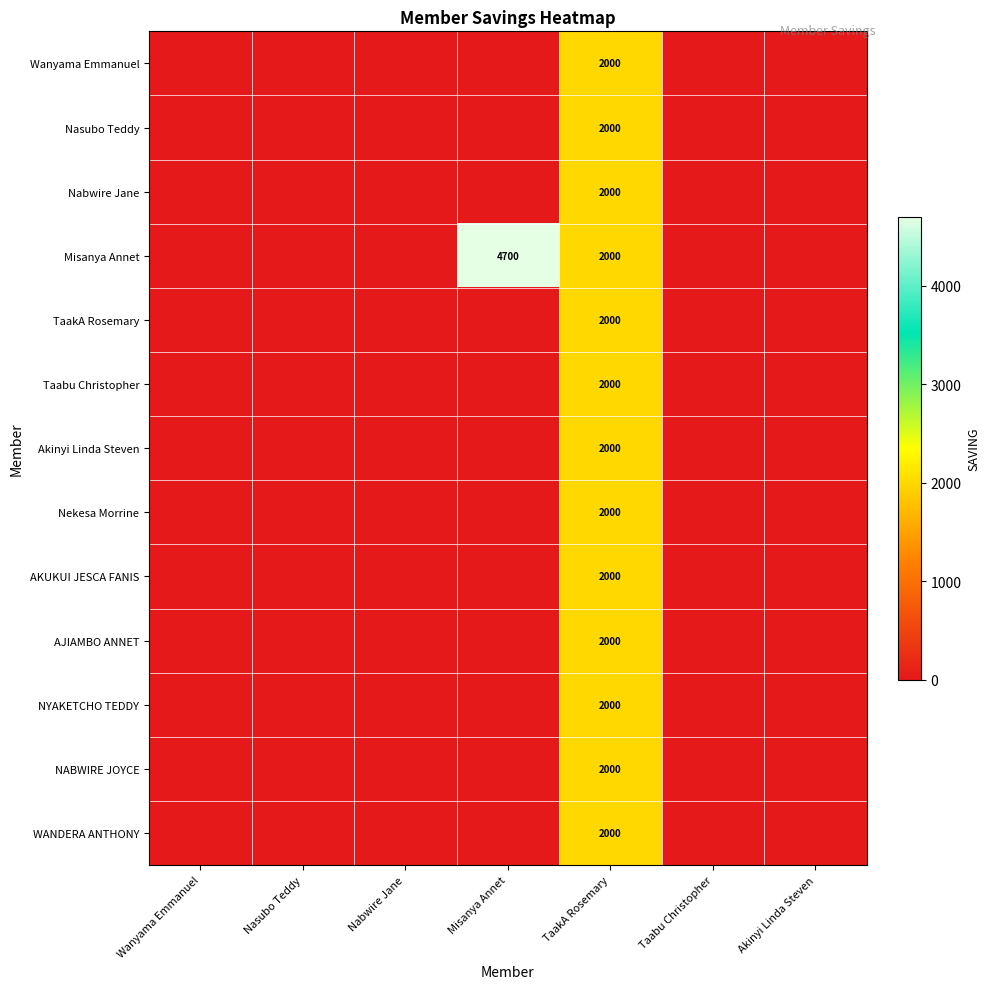

Between Wanyama Emmanuel and Misanya Annet, which is larger?

Wanyama Emmanuel